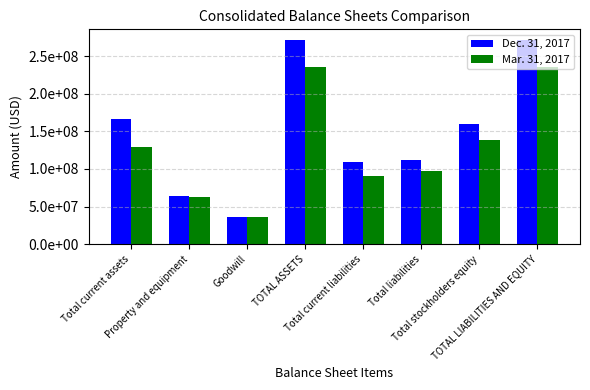

Reading left to right, list all the values displayed in this chart.

Dec. 31, 2017: 166590000	63657000	36814000	271995000	109875000	111815000	160180000	271995000
Mar. 31, 2017: 128867000	63042000	36814000	235383000	90051000	96737000	138646000	235383000